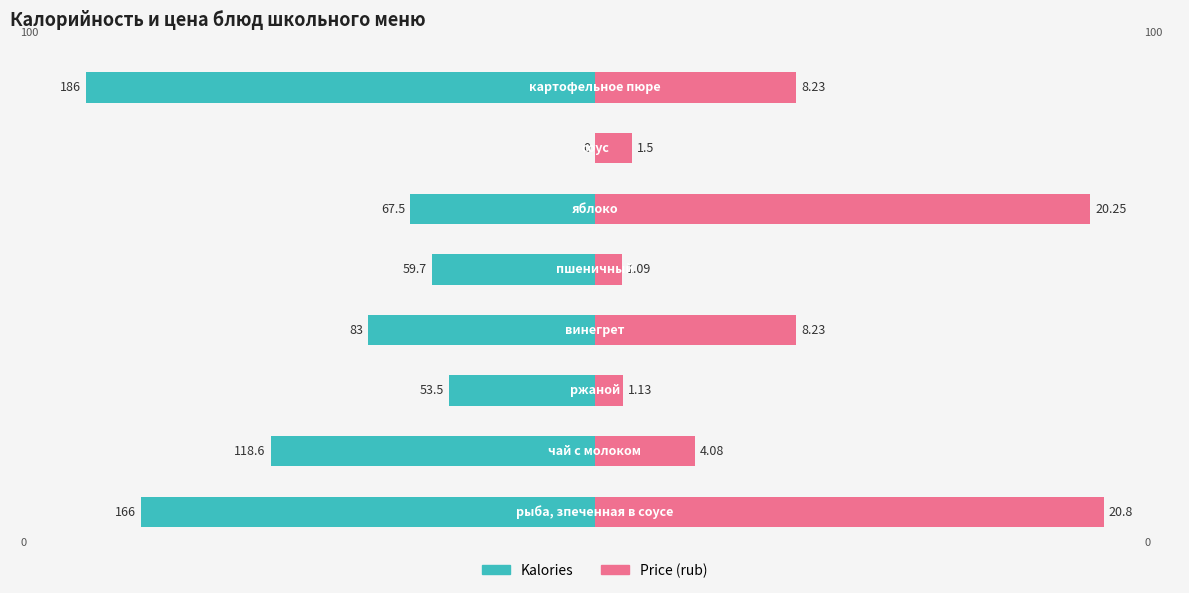

Which series changed the most between 1 and 2?

Kalories